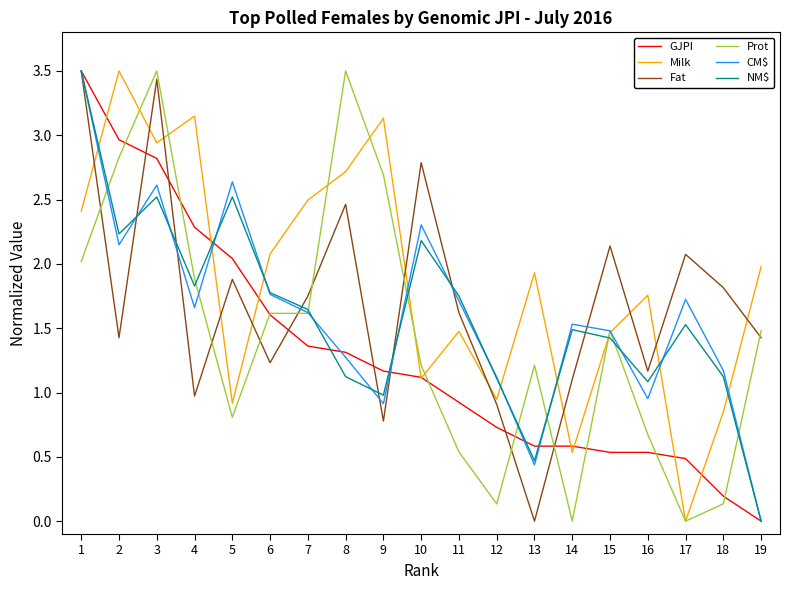

Where do Prot and NM$ first cross each other?

1 and 2